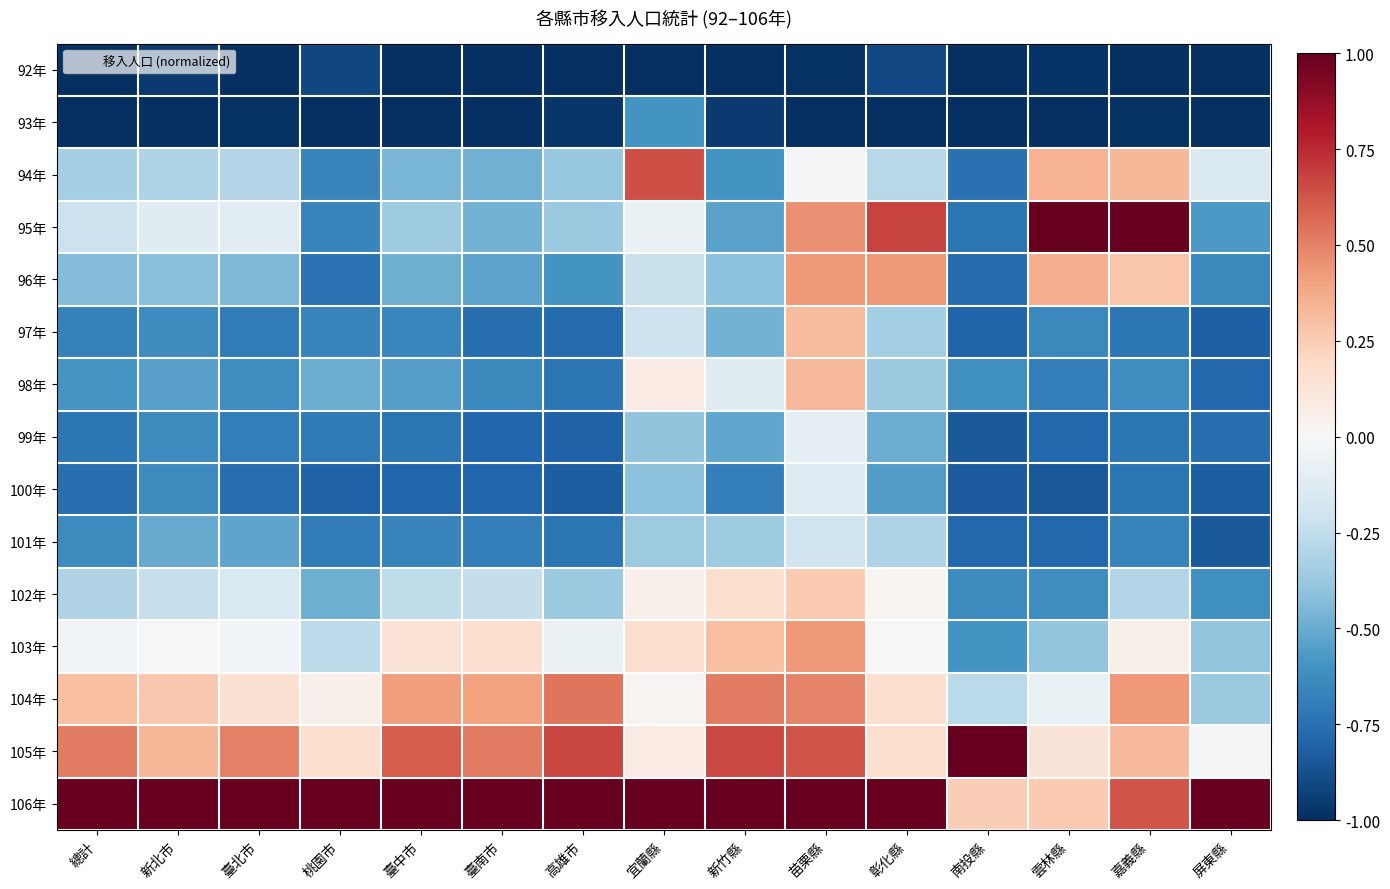

Which has a higher value, 屏東縣 or 新北市?

新北市